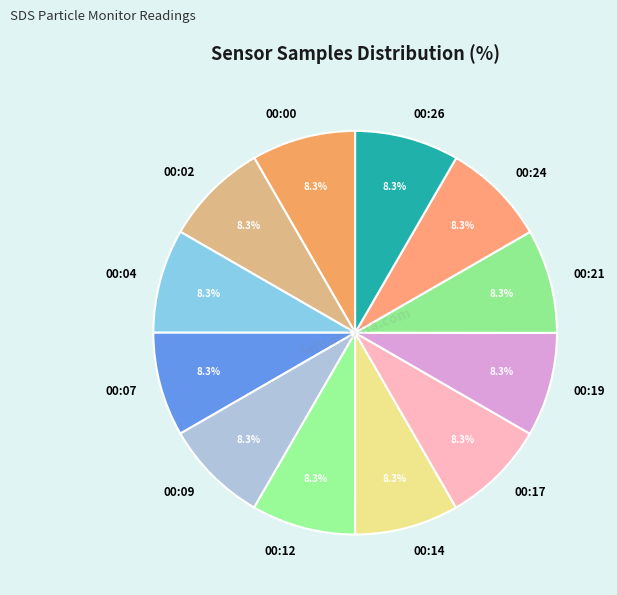

To the nearest percent, what is the combined percentage of 00:14 and 00:21?

17%